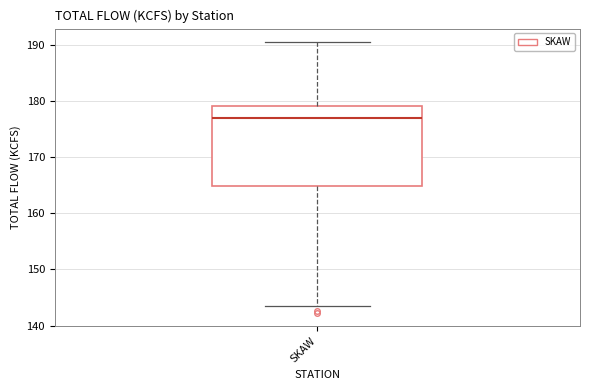

Where does the upper whisker of the box for SKAW end on the y-axis? The values are not printed on the chart, so give them approximately, as read against the axis.

191